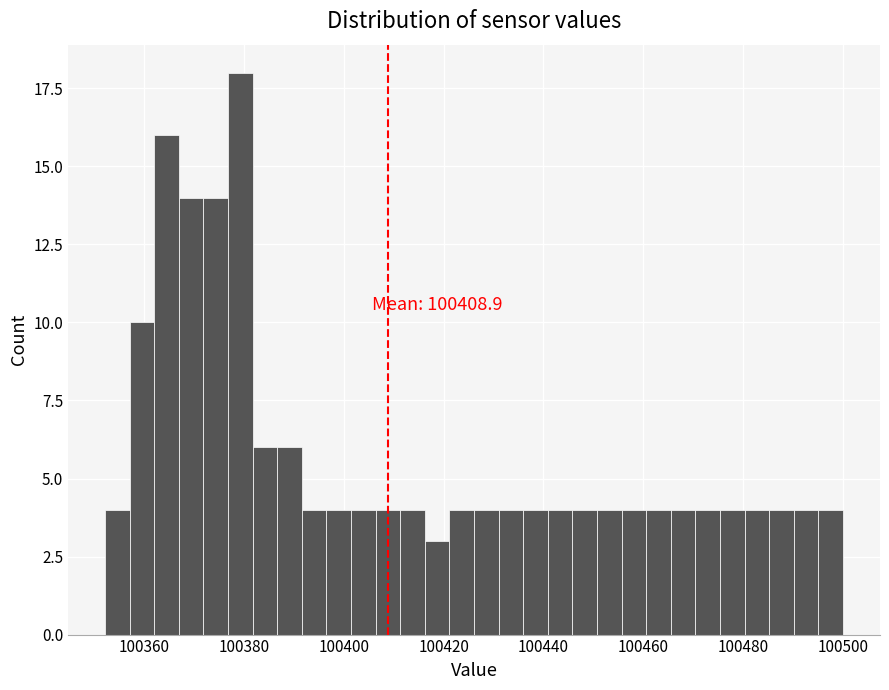

Read against the x-axis, roughly where is the centre of the tallest bar?

100380